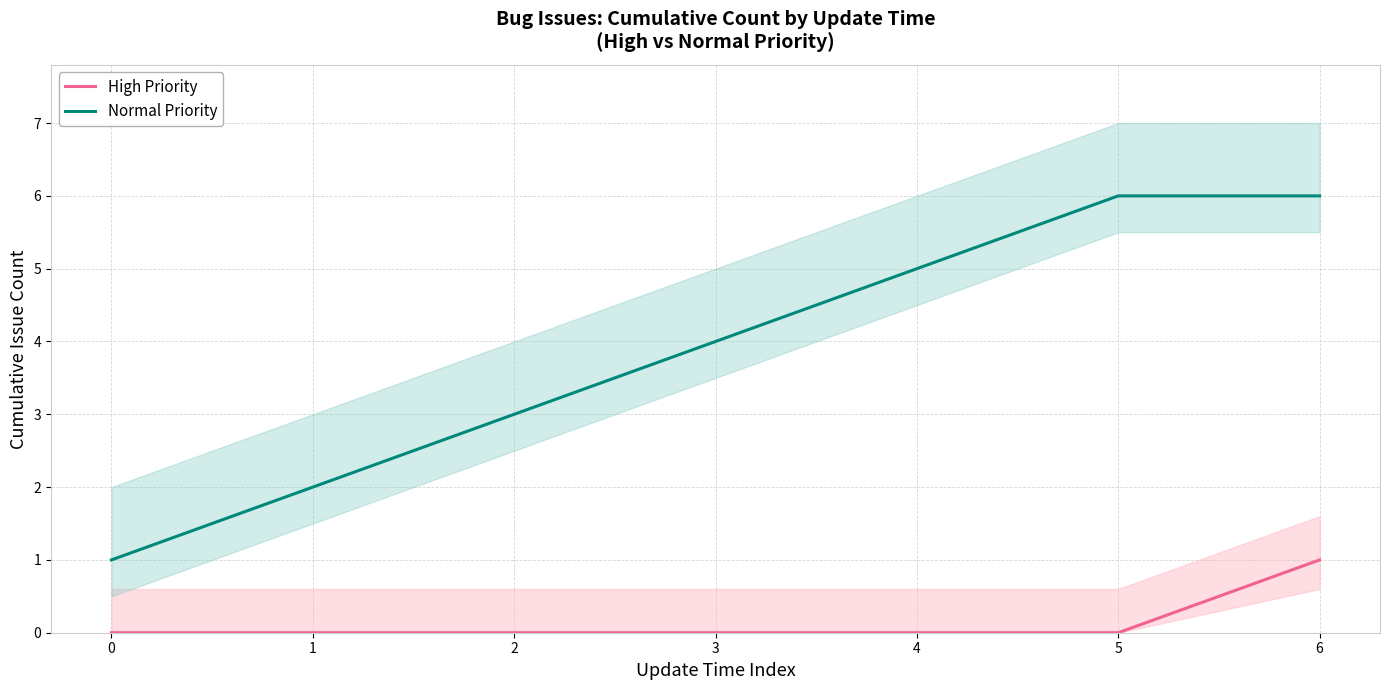

What is the value of the Normal Priority point at the 2nd from the left?

2